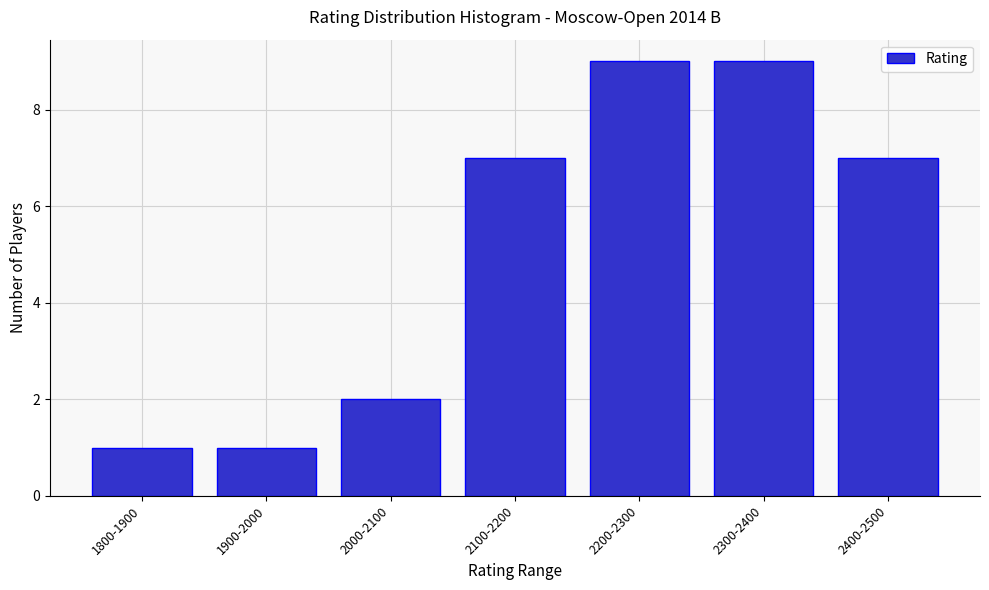

Reading left to right, extract all data points from this chart.

1	1	2	7	9	9	7